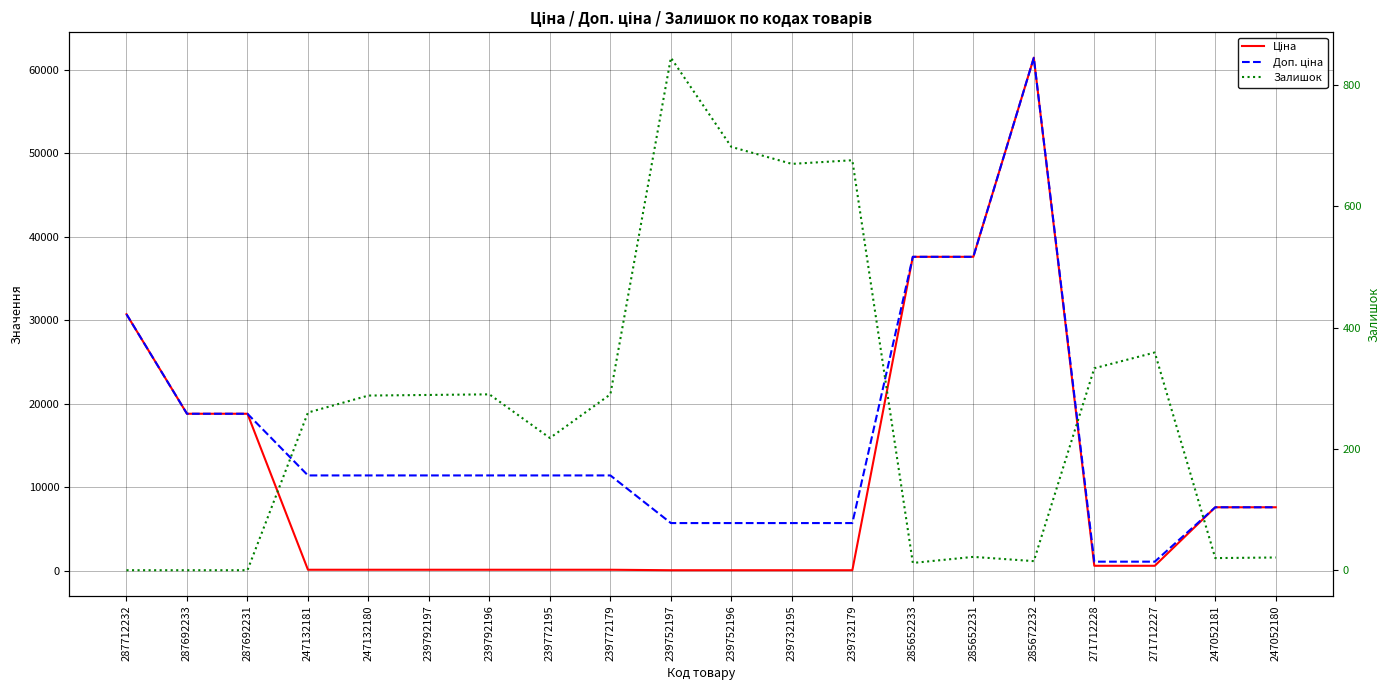

What value does the Доп. ціна series have at 247132181?

11410.0